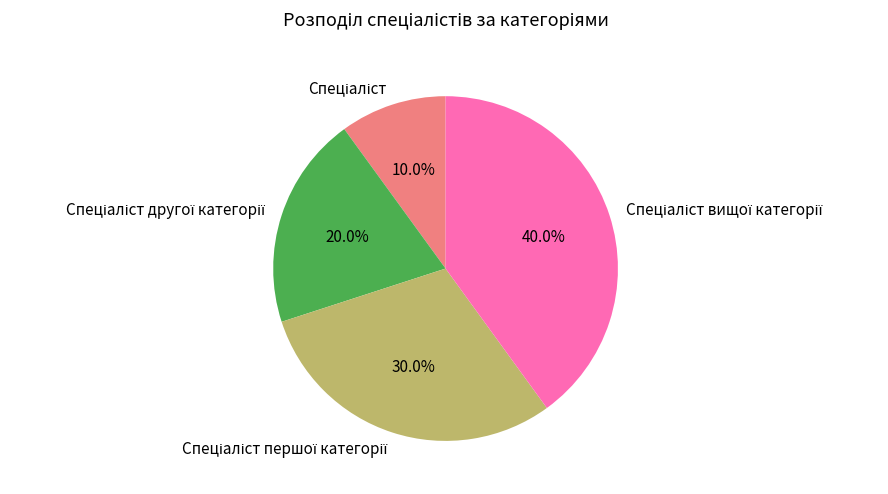

Does any single category account for the majority?

No